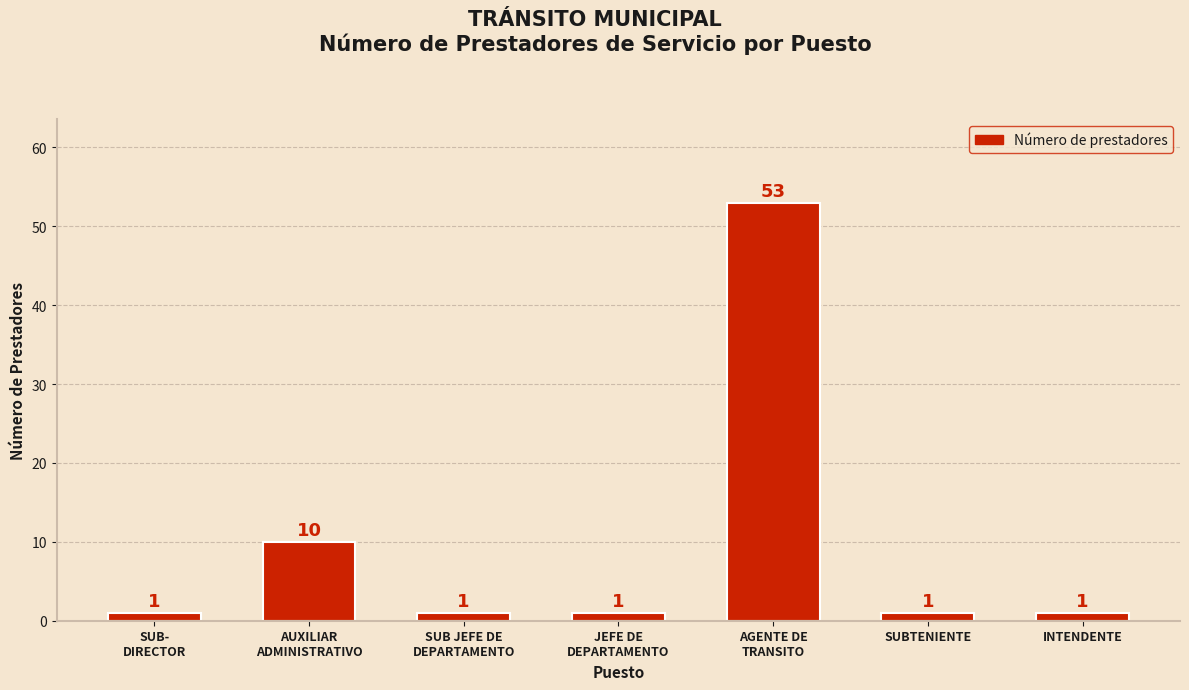

Count the number of values greater than 1.

2